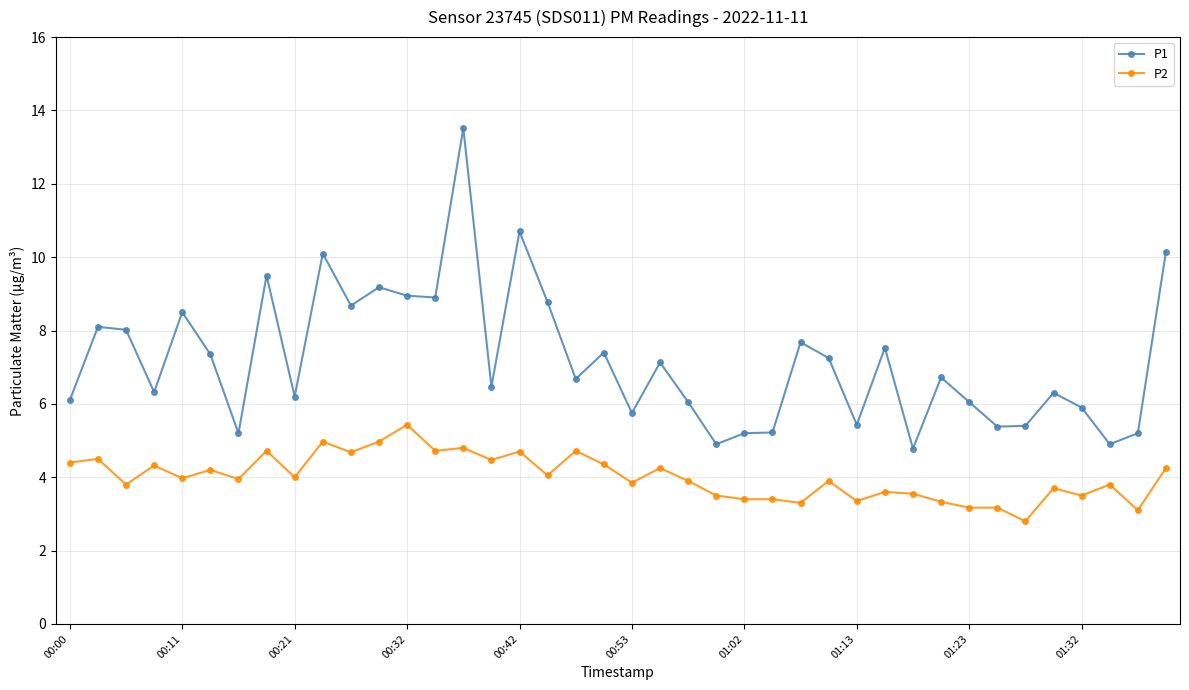

True or false: P1 and P2 intersect in this chart.

False